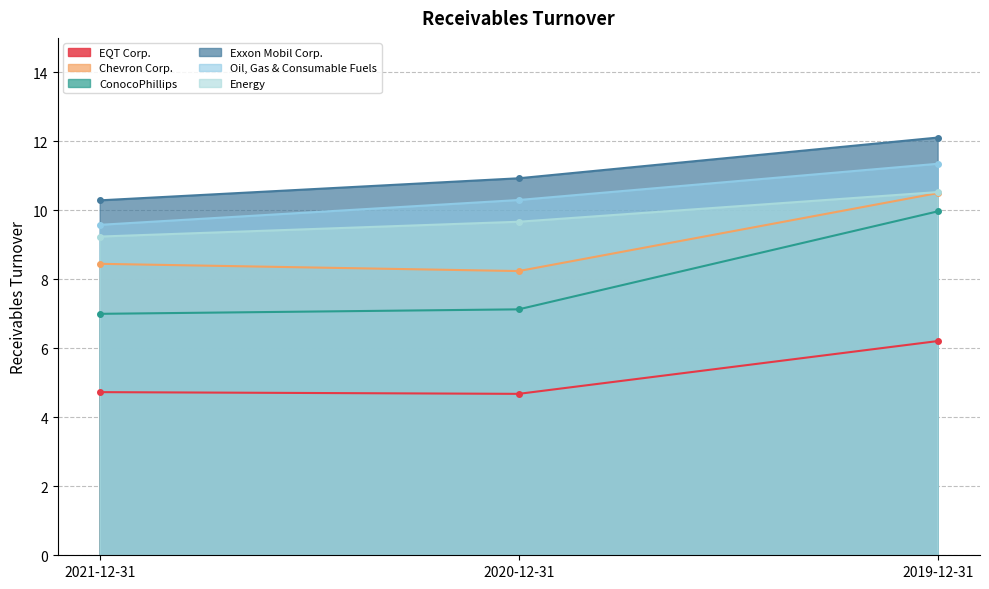

Is it true that Exxon Mobil Corp. equals 10.3 at 2021-12-31?

True